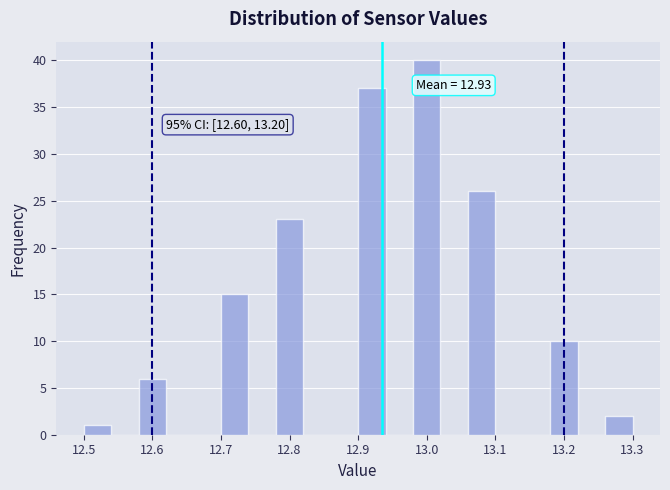

Over which range of the x-axis is the bar tallest?

12.98 to 13.02